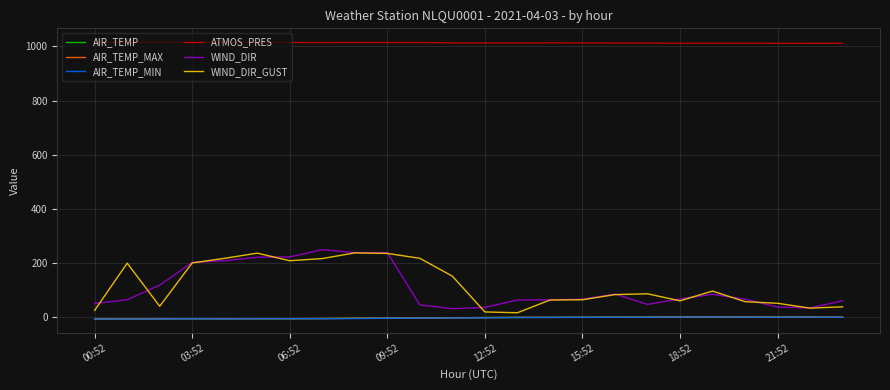

True or false: AIR_TEMP and ATMOS_PRES intersect in this chart.

False